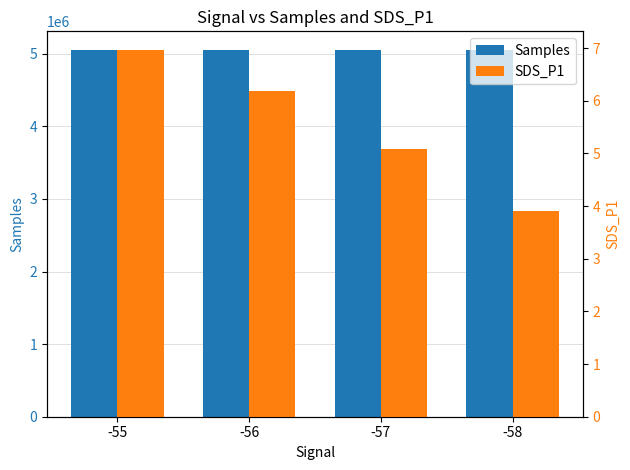

What is the lowest value of the Samples series?

5055913.5